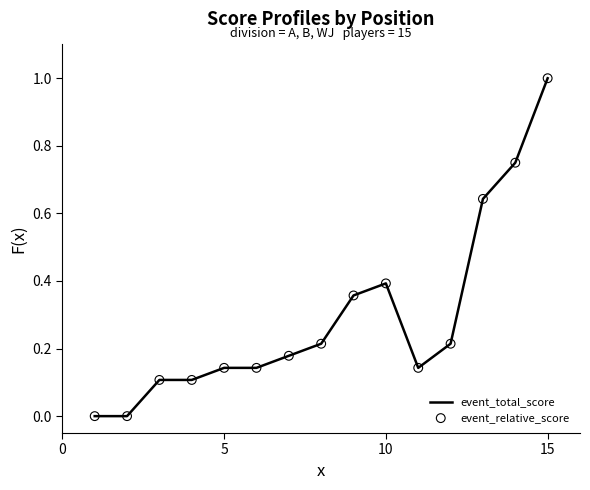

What is the greatest value displayed?

1.0